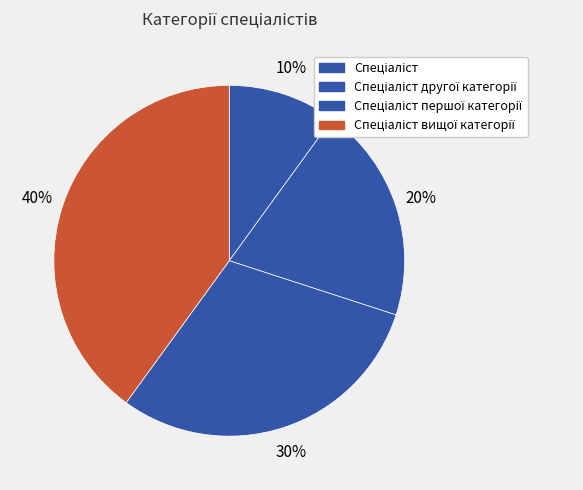

To the nearest percent, what is the average slice percentage?

25%